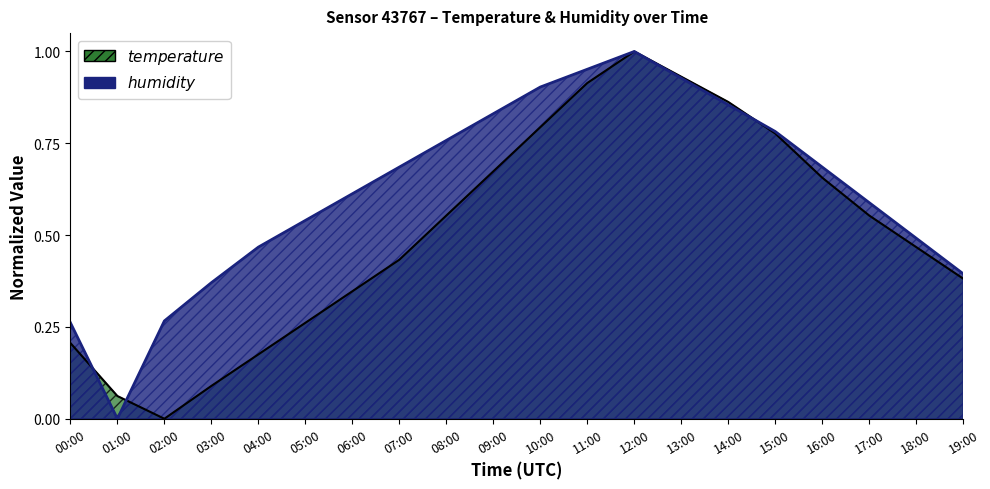

At which label does humidity reach its minimum?

01:00